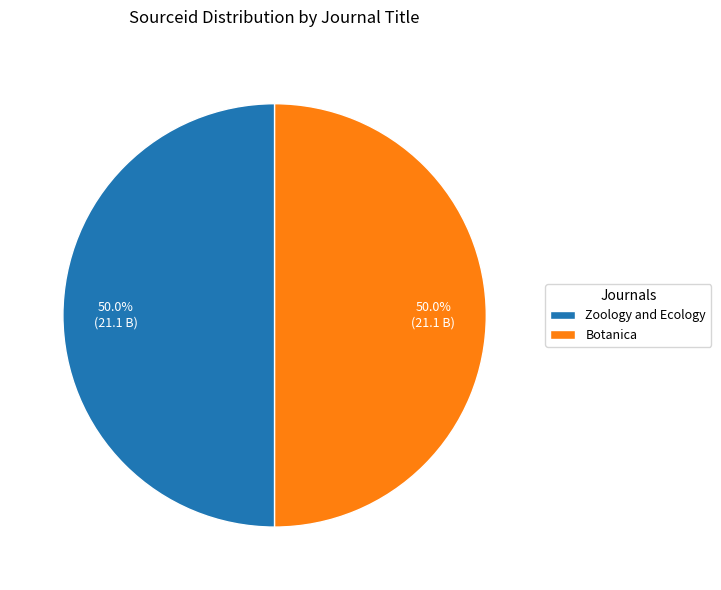

What is the ratio of the value at Zoology and Ecology to the value at Botanica?

1.0